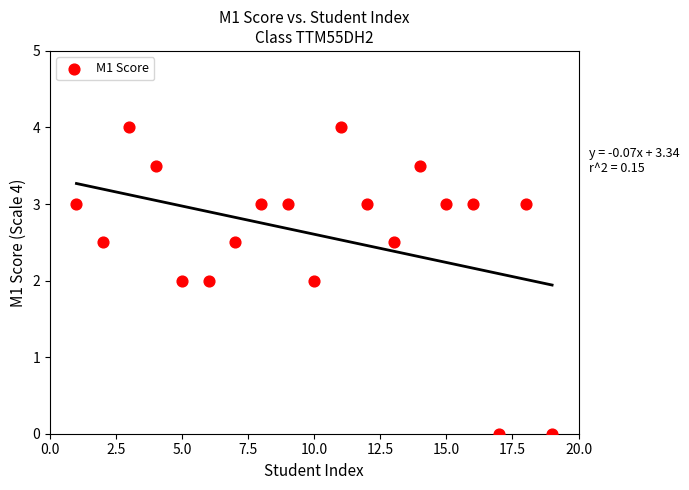

What is the range of X values (max minus min)?

18.0